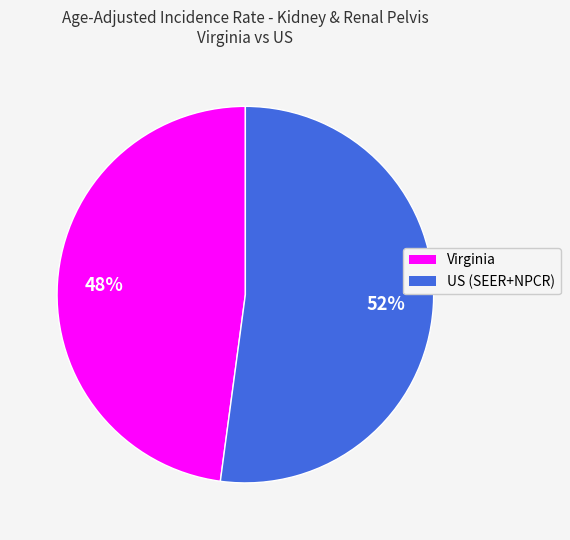

Does US (SEER+NPCR) account for over 50% of the chart?

Yes